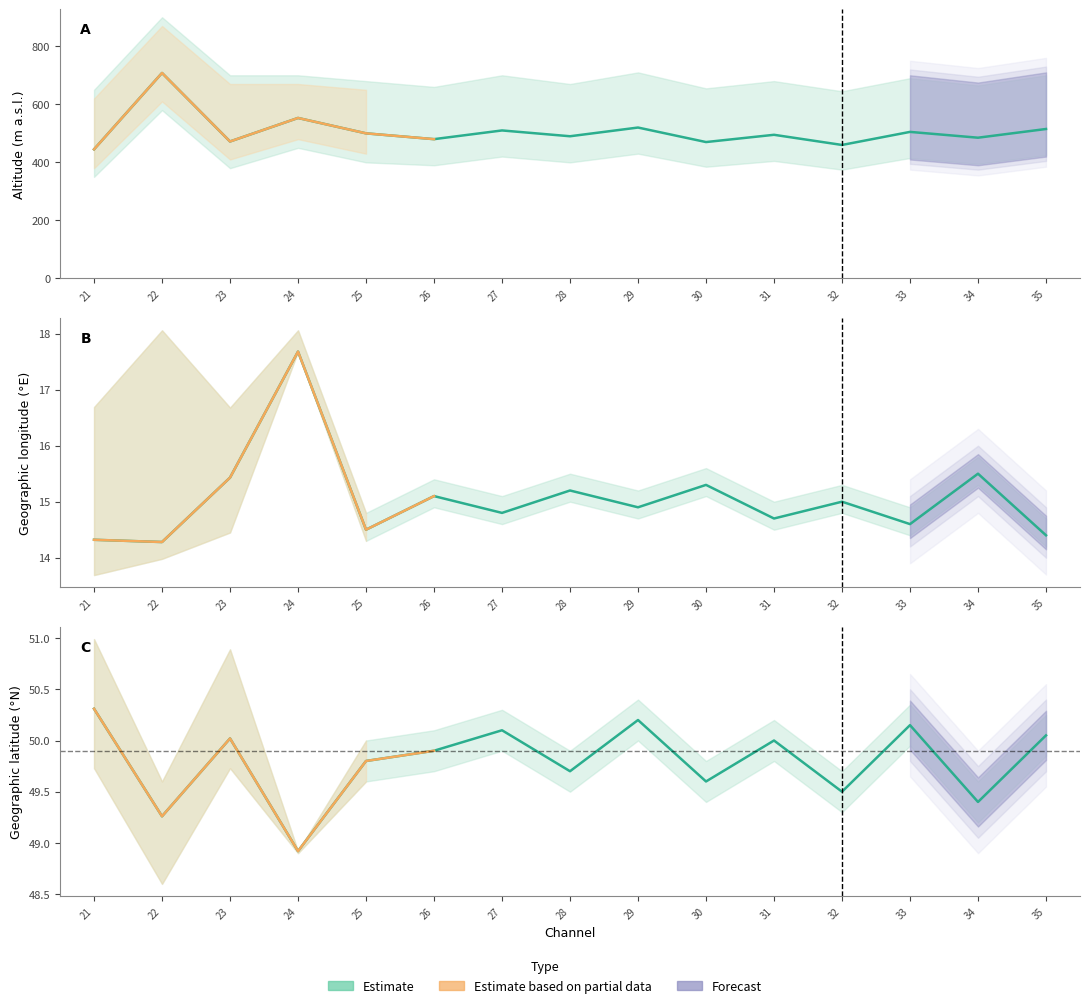

What is the difference between the highest and lowest values at 22?

693.3